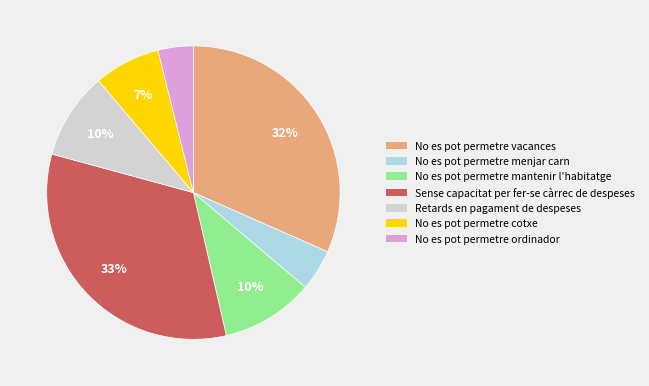

To the nearest percent, what percentage of the pie is No es pot permetre menjar carn?

5%